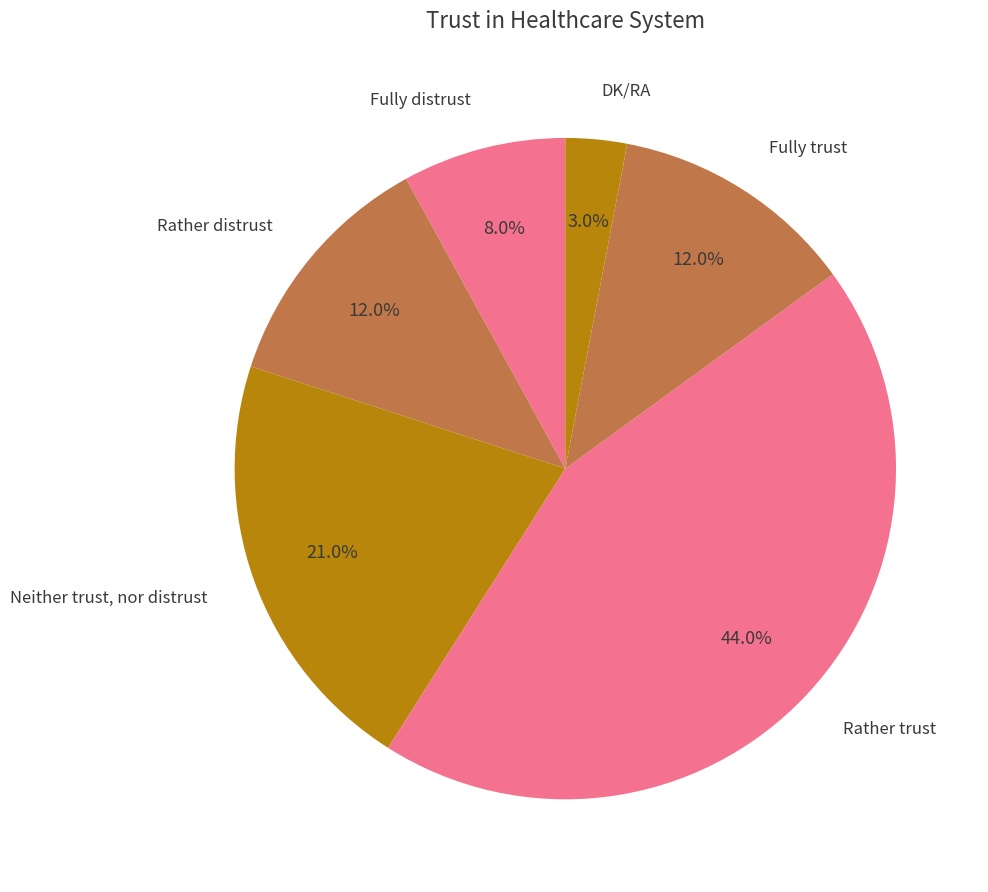

Count the number of slices in the pie.

6